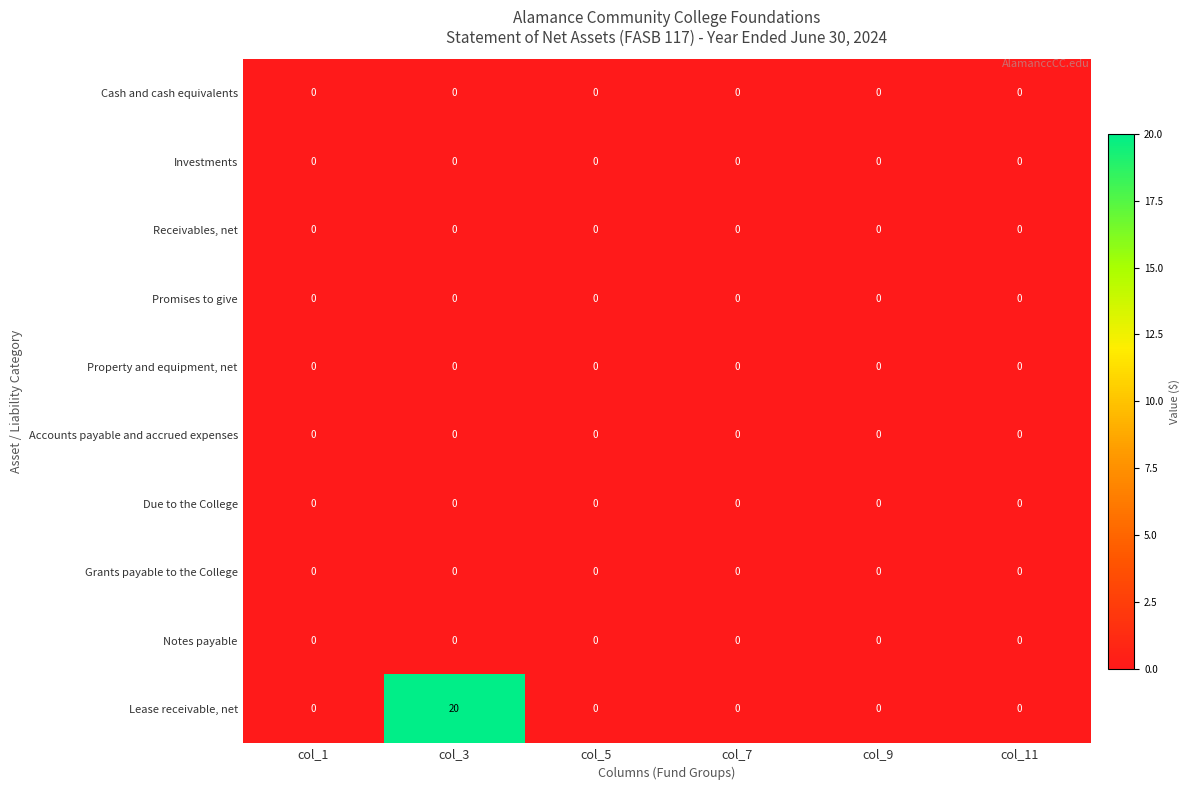

Which has a higher value, col_7 or col_11?

col_7